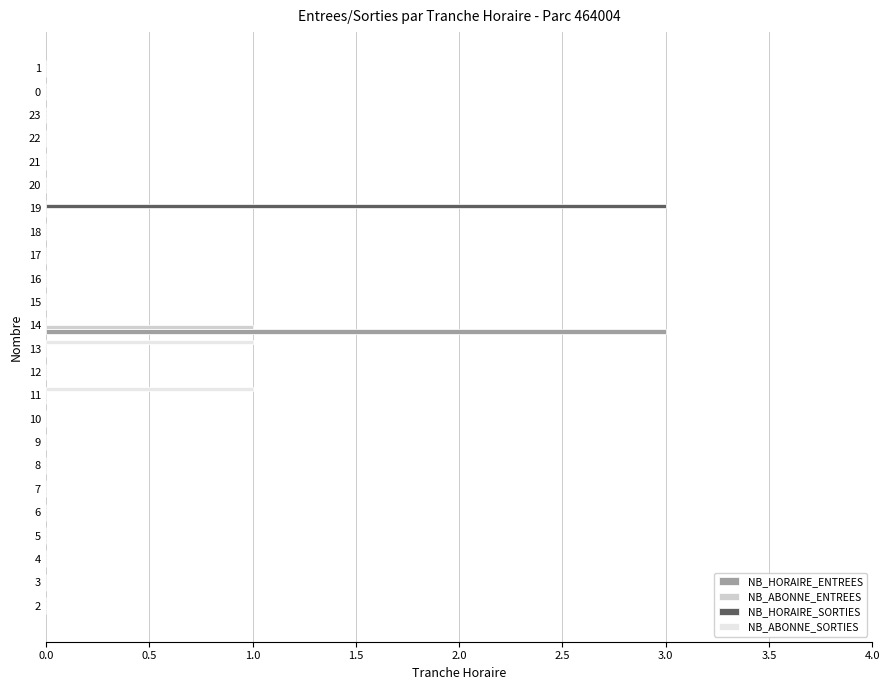

What is the maximum value for NB_ABONNE_ENTREES?

1